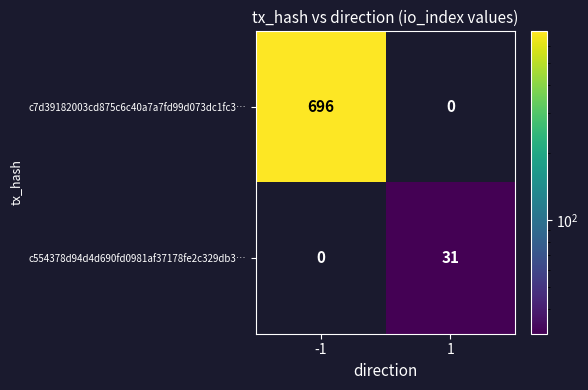

True or false: c7d39182003cd875c6c40a7a7fd99d073dc1fc3… has a value of 696 at -1.

True